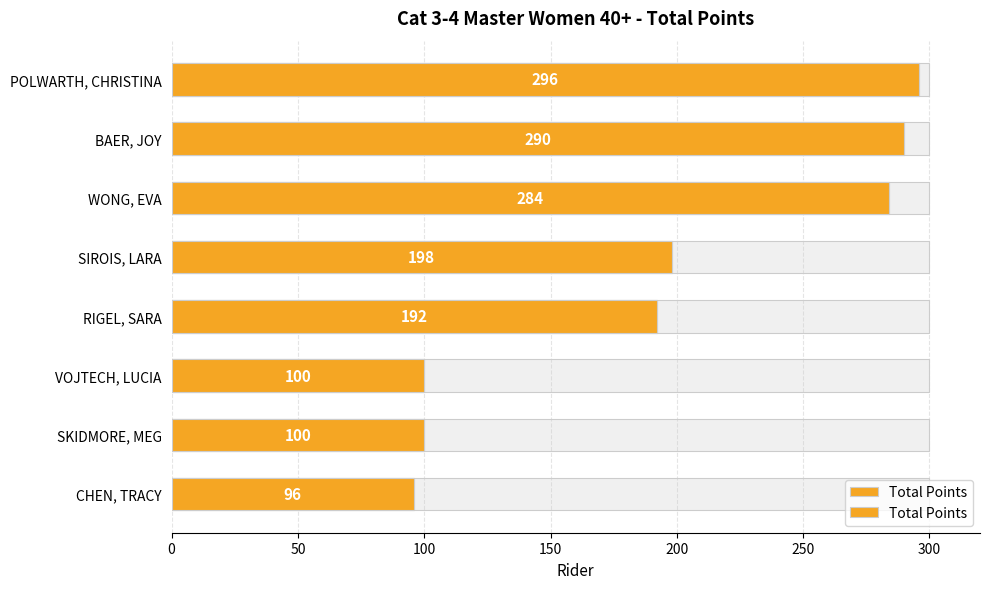

How many data points are less than 198?

4